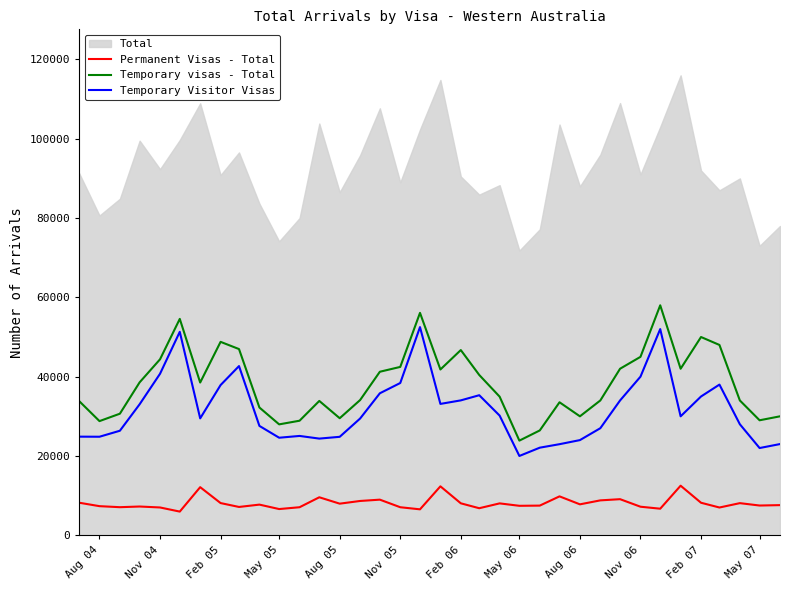

List the series in order of their peak value, lowest first.

Permanent Visas - Total, Temporary Visitor Visas, Temporary visas - Total